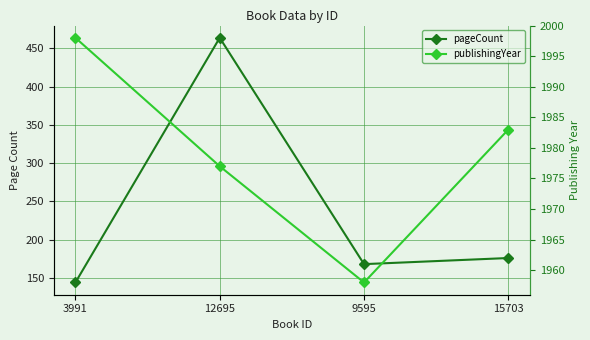

Reading left to right, transcribe all the data shown in this chart.

pageCount: 144	464	168	176
publishingYear: 1998	1977	1958	1983